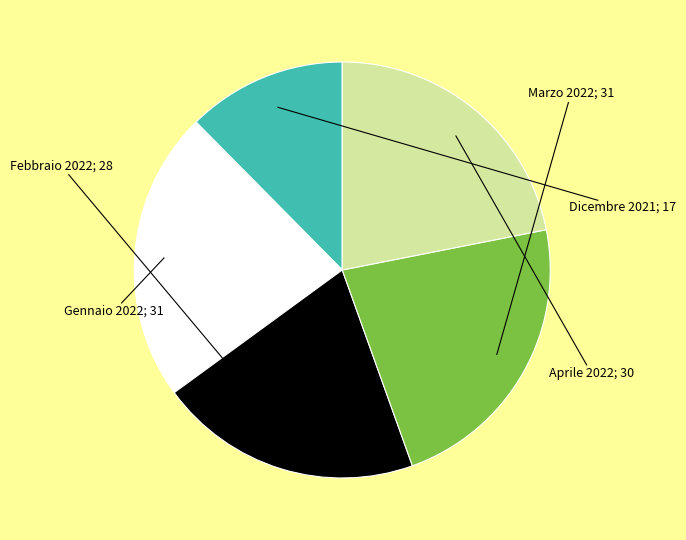

Is there any slice that represents more than half of the pie?

No